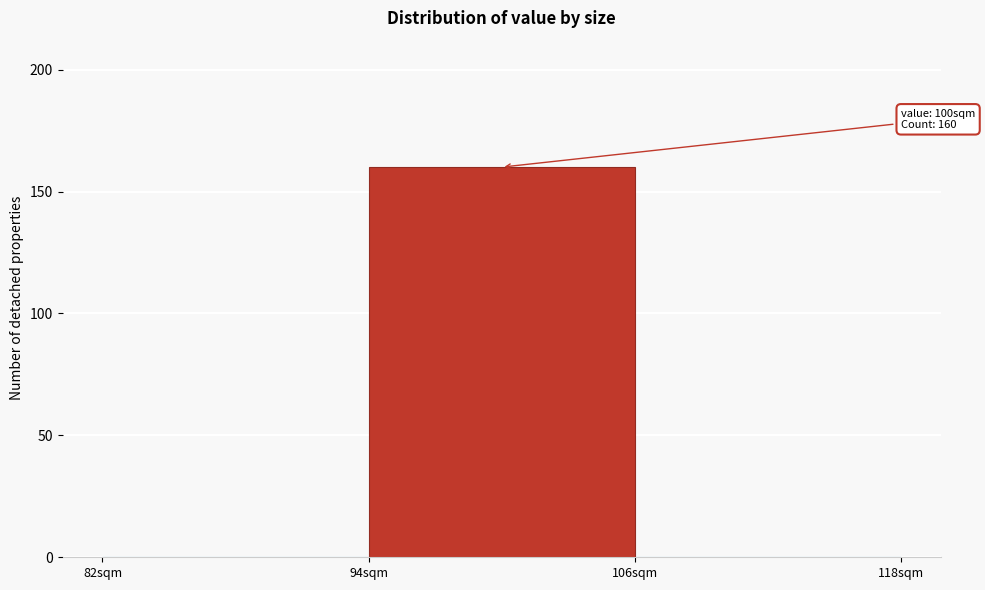

Which range on the x-axis has the tallest bar?

94 to 106